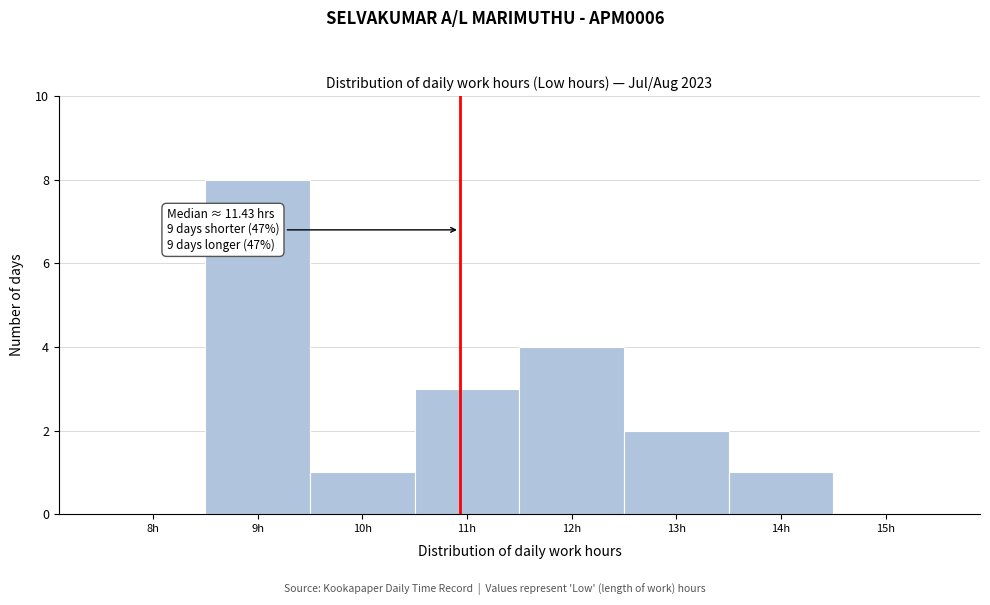

Reading left to right, list all the values displayed in this chart.

8h=0	9h=8	10h=1	11h=3	12h=4	13h=2	14h=1	15h=0